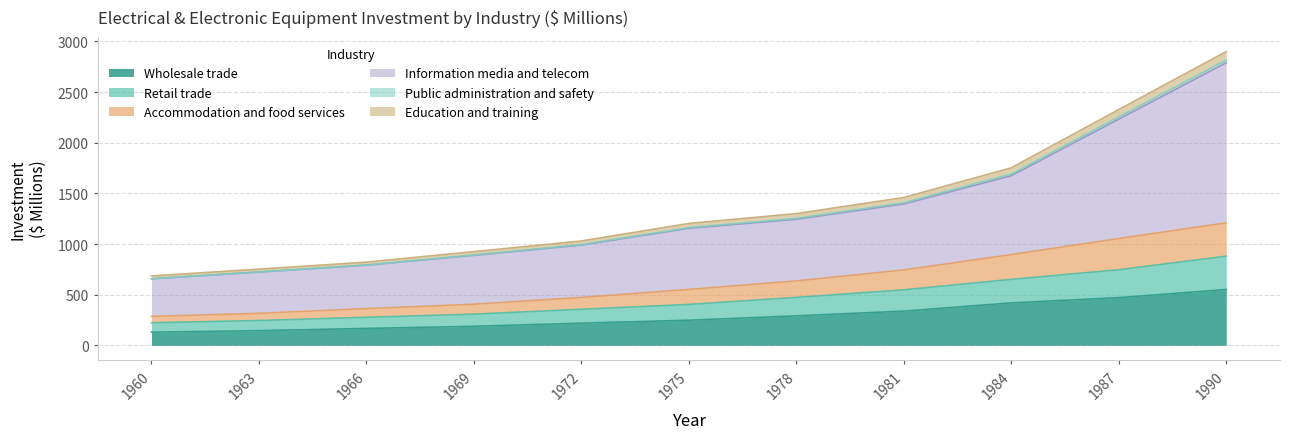

What are all the series names shown in the legend?

Wholesale trade, Retail trade, Accommodation and food services, Information media and telecom, Public administration and safety, Education and training